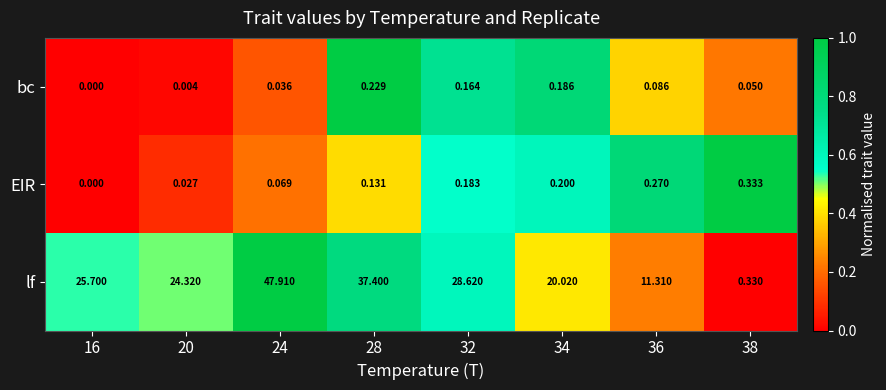

Which series has the widest spread of values?

lf